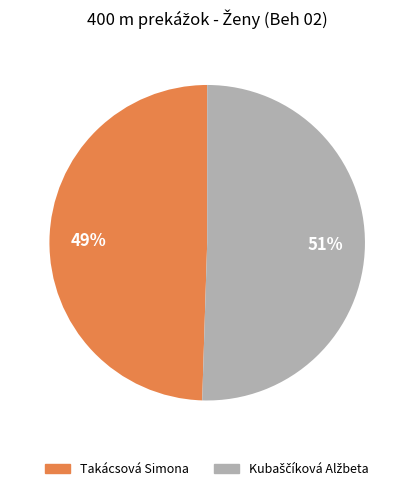

To the nearest percent, what portion does Takácsová Simona represent?

49%